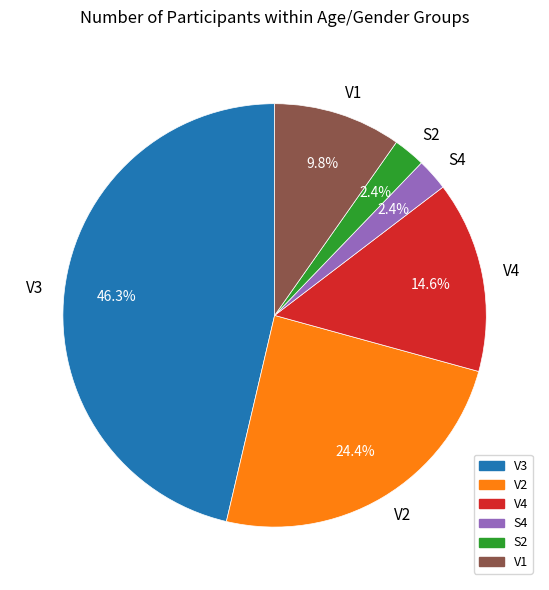

What is the largest slice in the pie chart?

V3